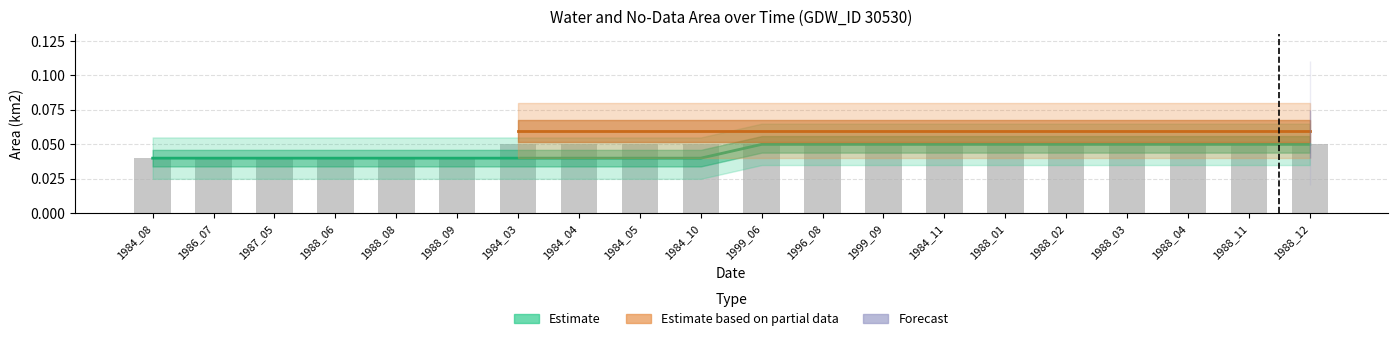

At which label is the value closest to 0?

1984_08